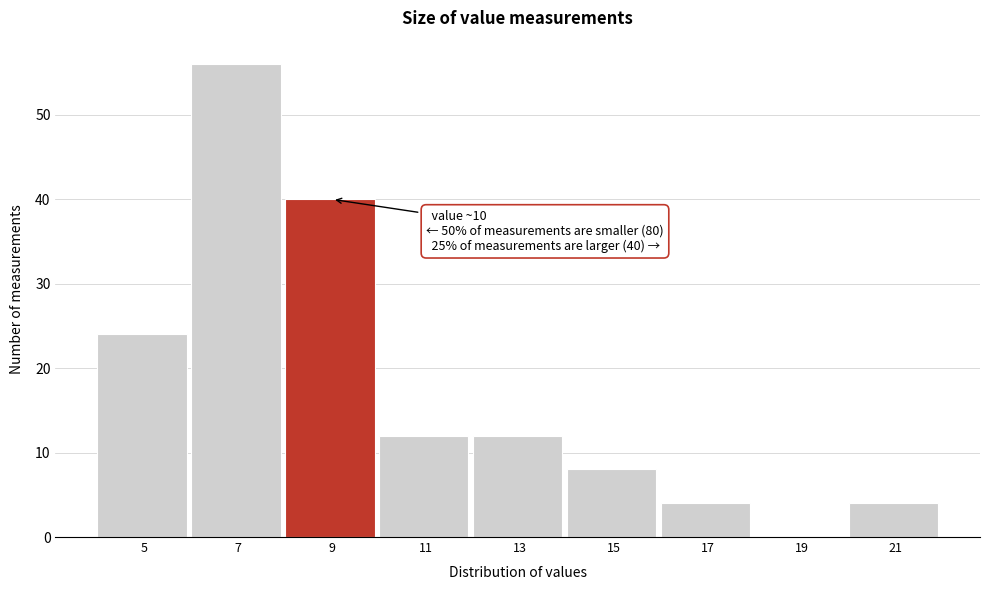

Reading left to right, what are all the values shown in this chart?

5=24	7=56	9=40	11=12	13=12	15=8	17=4	19=0	21=4